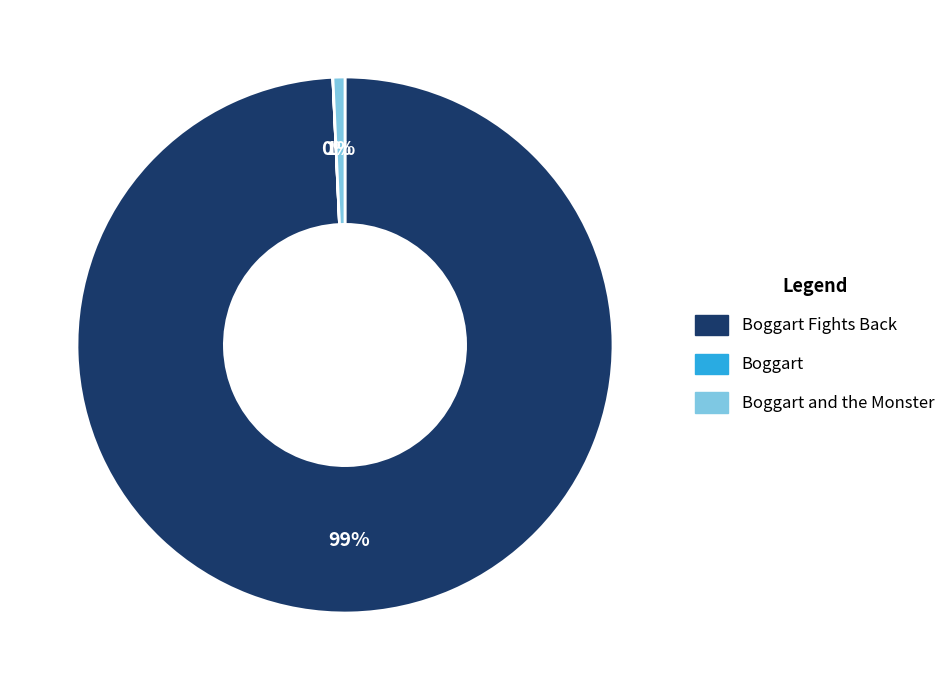

Does any single category account for the majority?

Yes